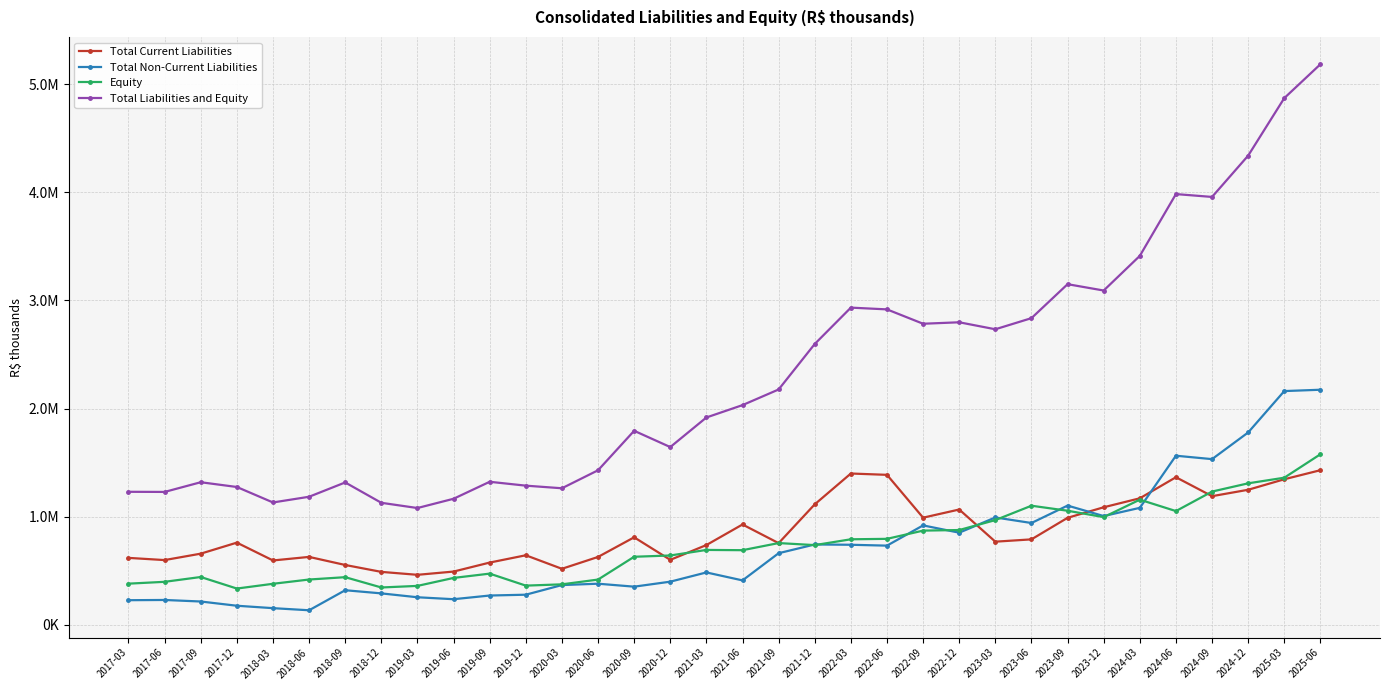

What are all the series names shown in the legend?

Total Current Liabilities, Total Non-Current Liabilities, Equity, Total Liabilities and Equity